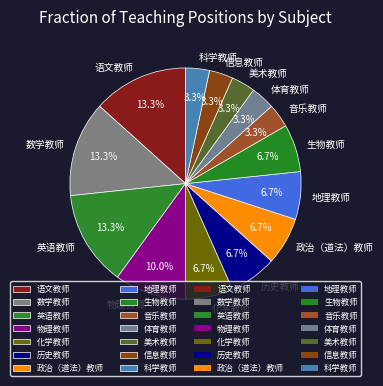

How many segments does this pie chart have?

14